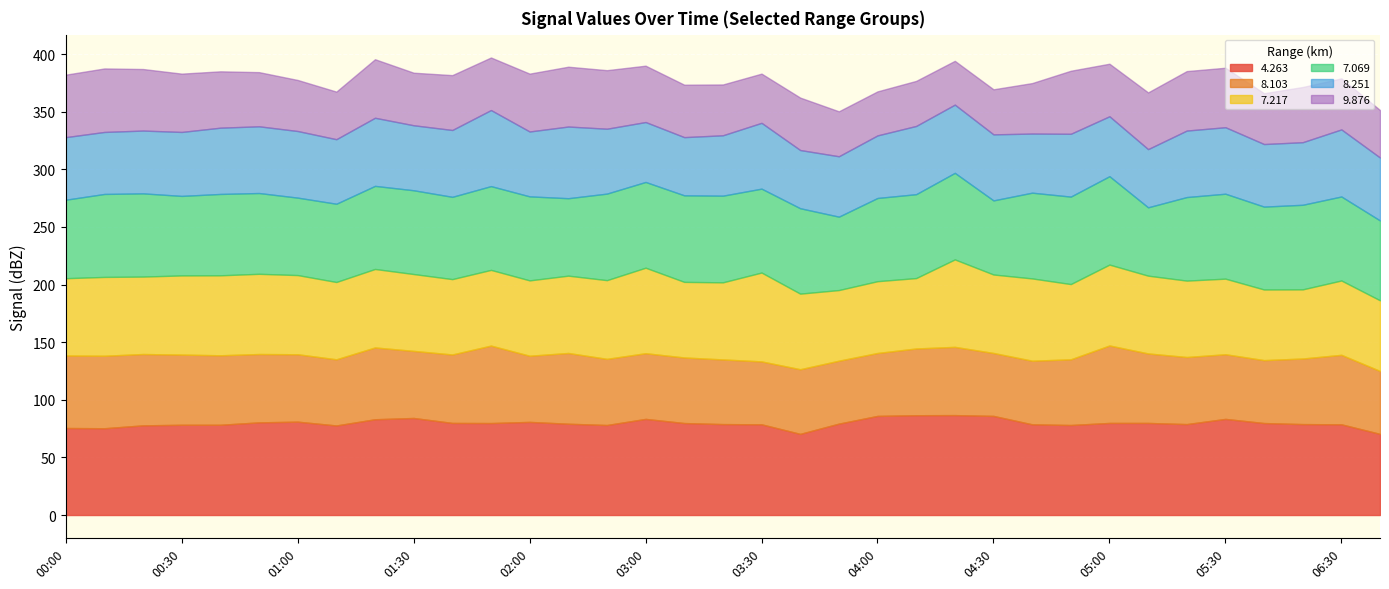

Count the number of data series in this chart.

6